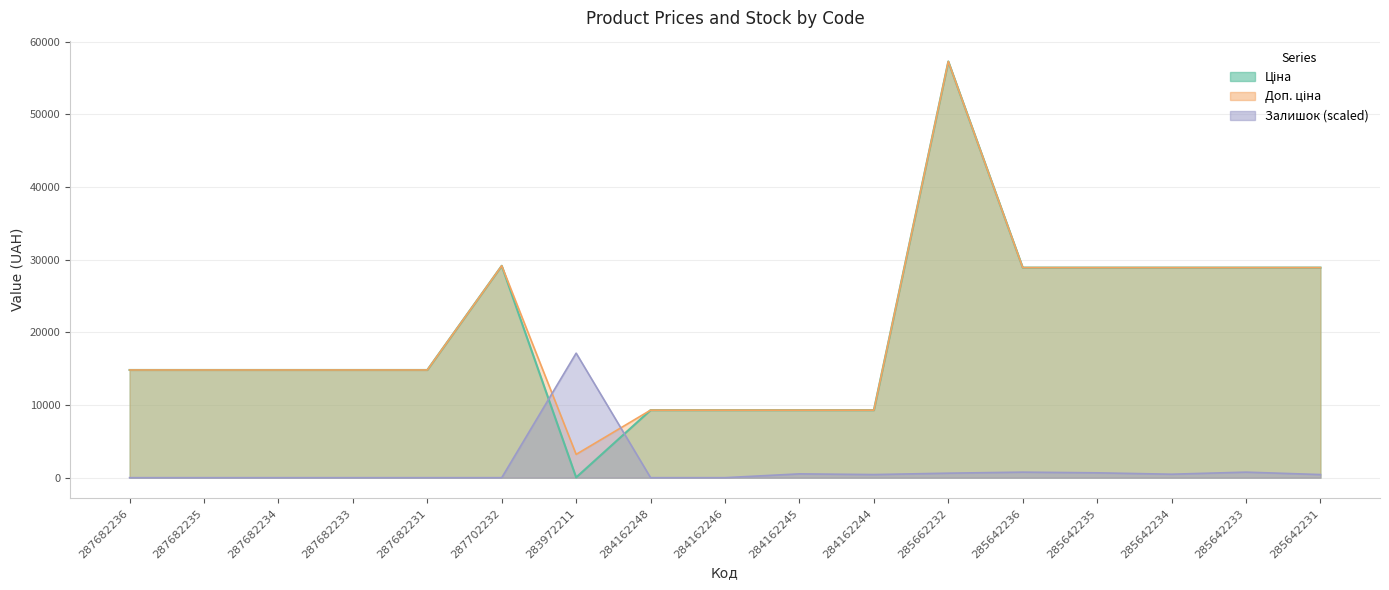

Is it true that Ціна equals 14817.6 at 287682231?

True